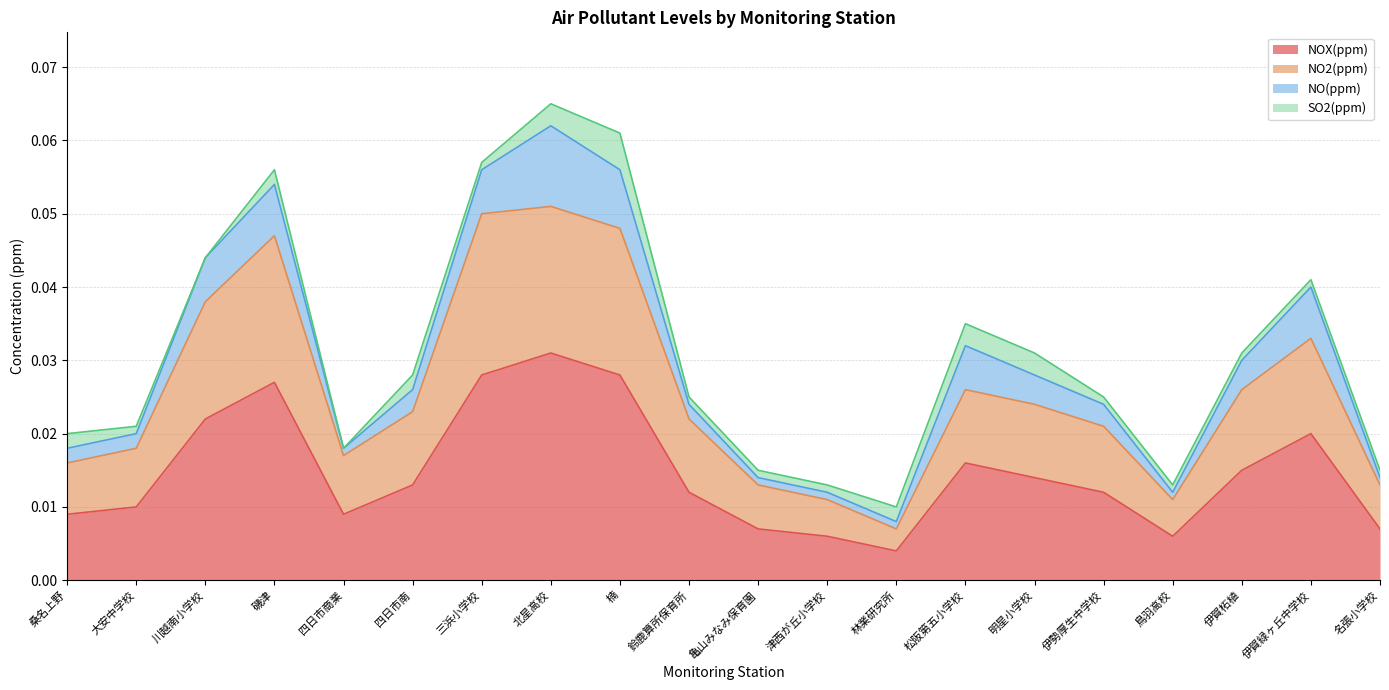

What position from the left is 亀山みなみ保育園?

11